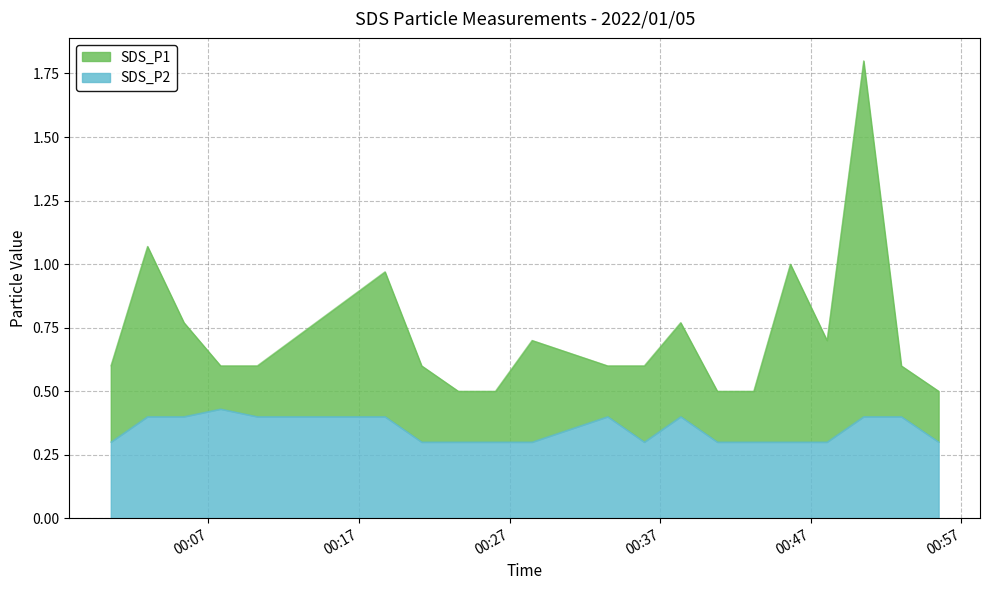

True or false: SDS_P1 and SDS_P2 cross at least once.

False